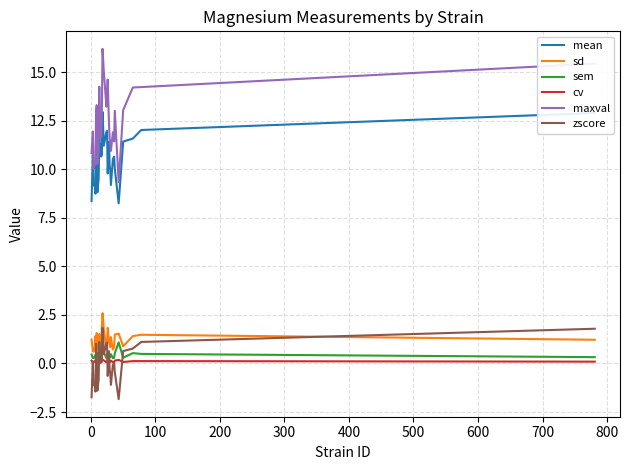

What is the greatest value displayed?

16.2